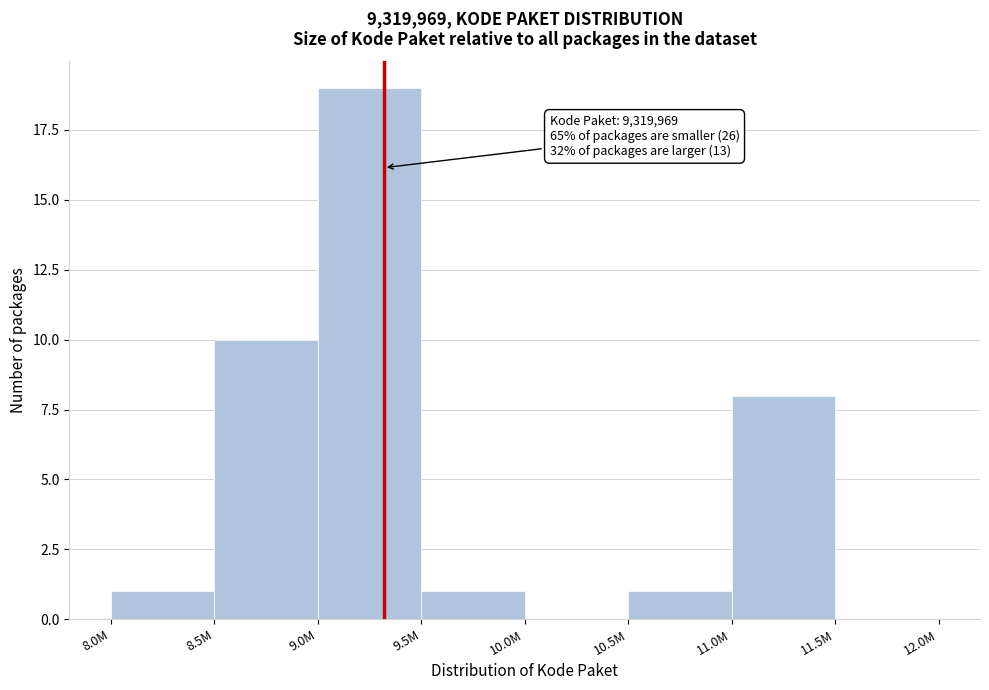

Reading left to right, what are all the values shown in this chart?

8.0M=1	8.5M=10	9.0M=19	9.5M=1	10.0M=0	10.5M=1	11.0M=8	11.5M=0